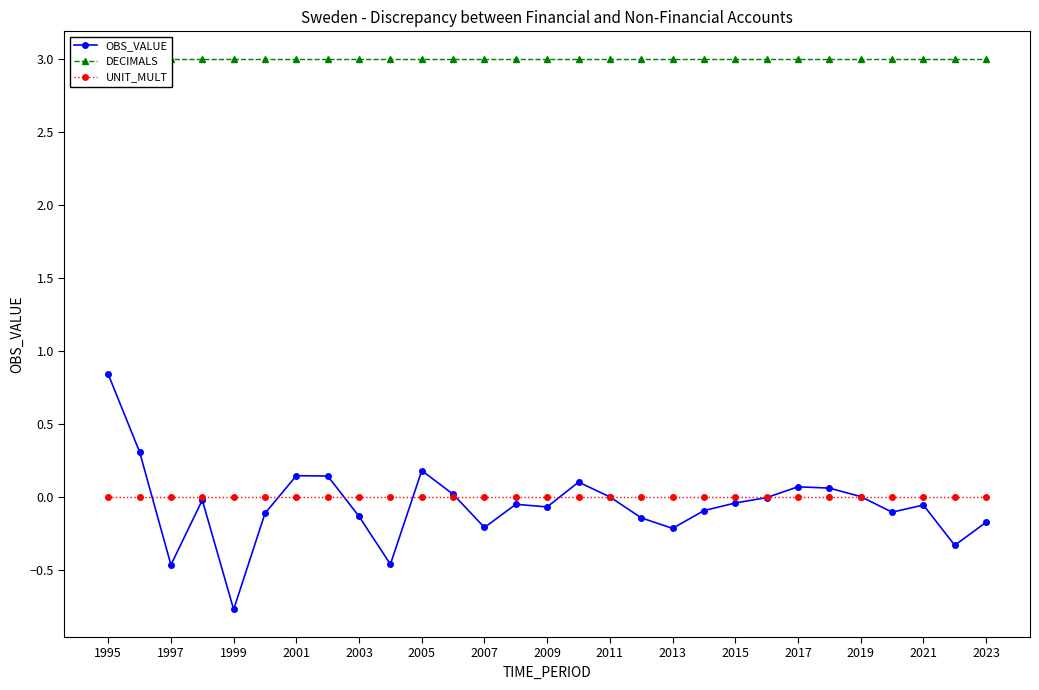

What is the sum of all OBS_VALUE values?

-1.7